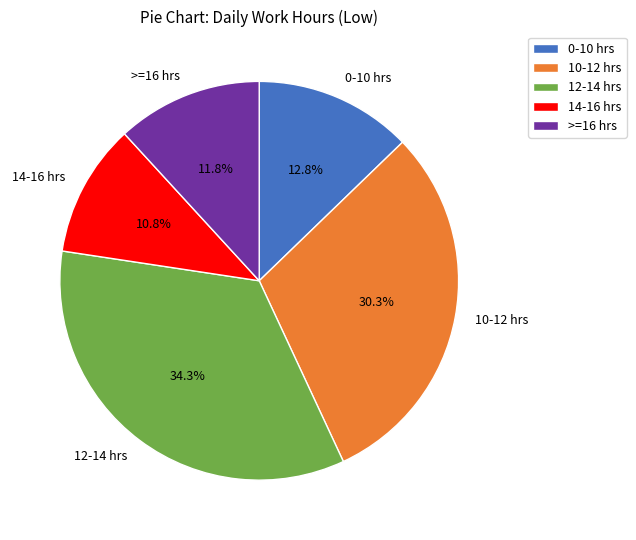

How many slices are in this pie chart?

5